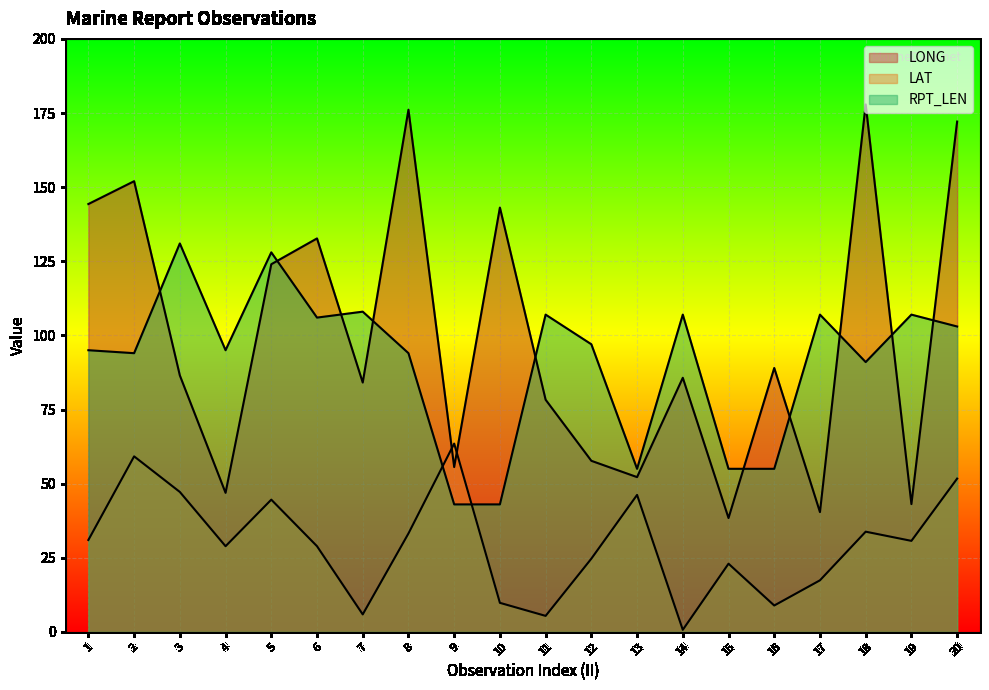

Is the value of LAT at 8 greater than the value of LONG at 9?

No